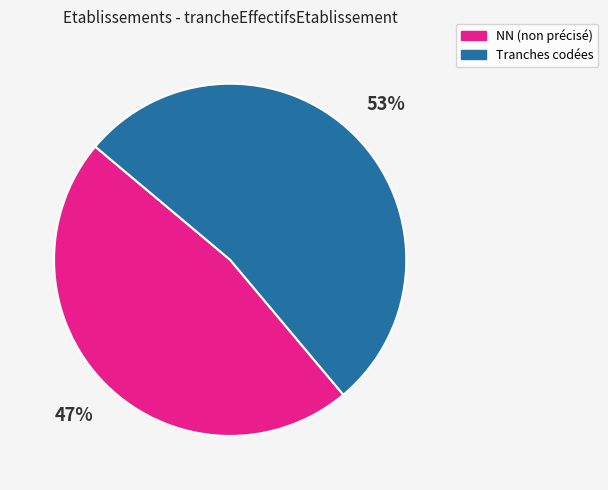

Does any single category account for the majority?

Yes